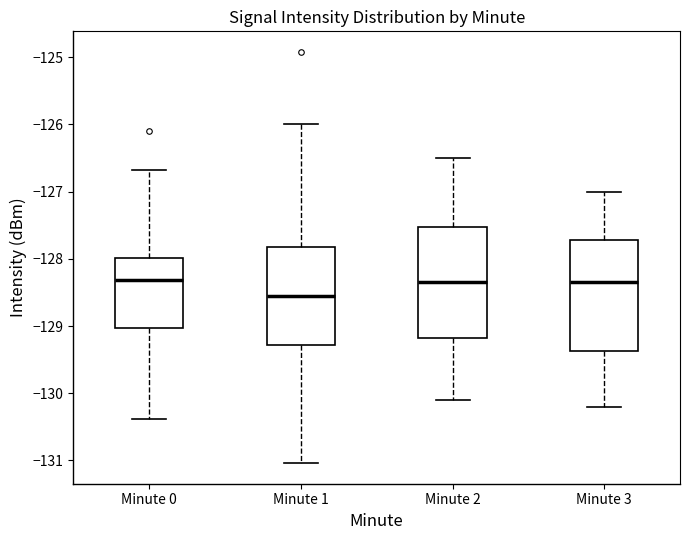

Where does the lower whisker of the box for Minute 3 end on the y-axis? The values are not printed on the chart, so give them approximately, as read against the axis.

-130.2